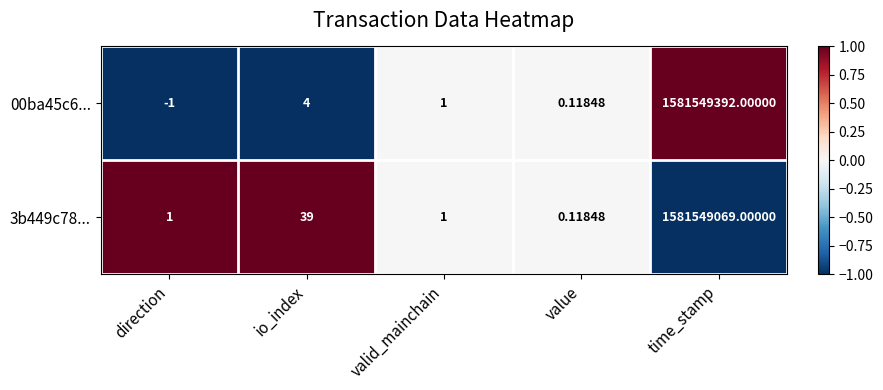

Is the value of 3b449c78... at time_stamp greater than the value of 00ba45c6... at value?

Yes